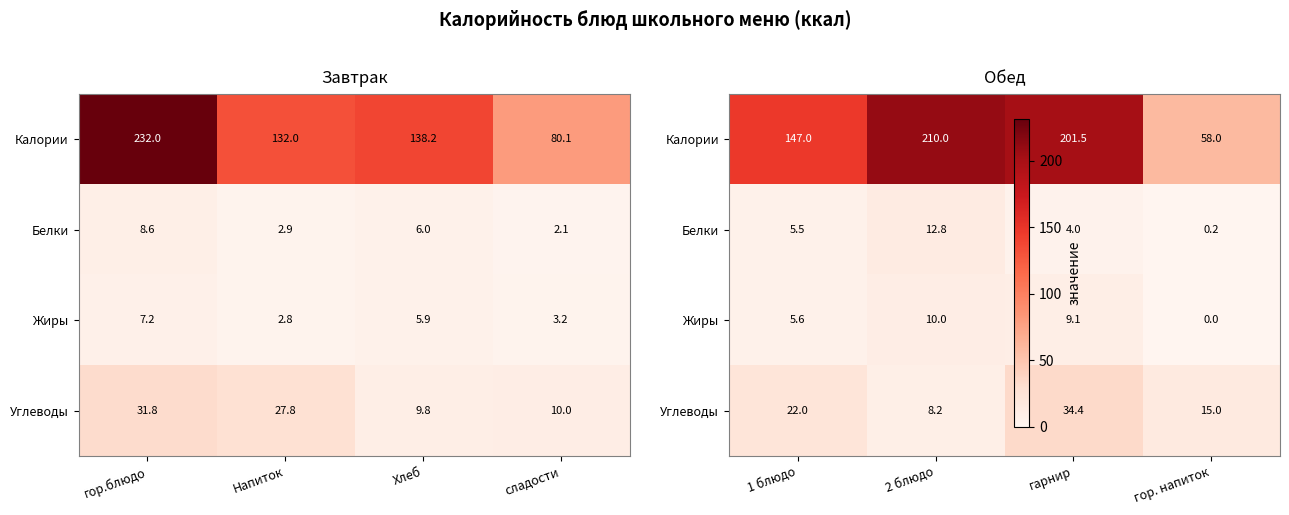

Which has a higher value, Напиток or сладости?

Напиток